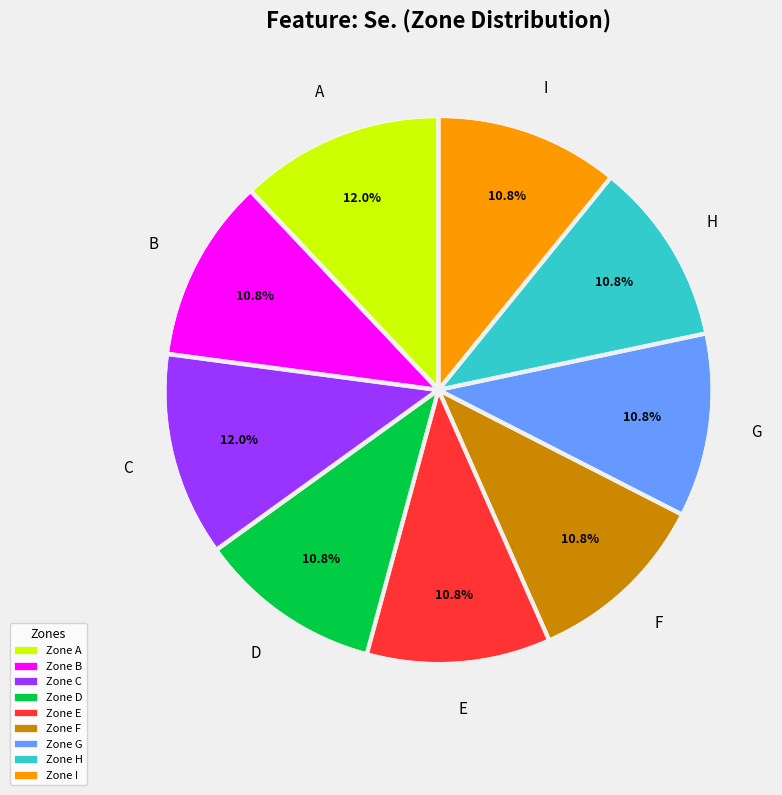

How many slices are in this pie chart?

9